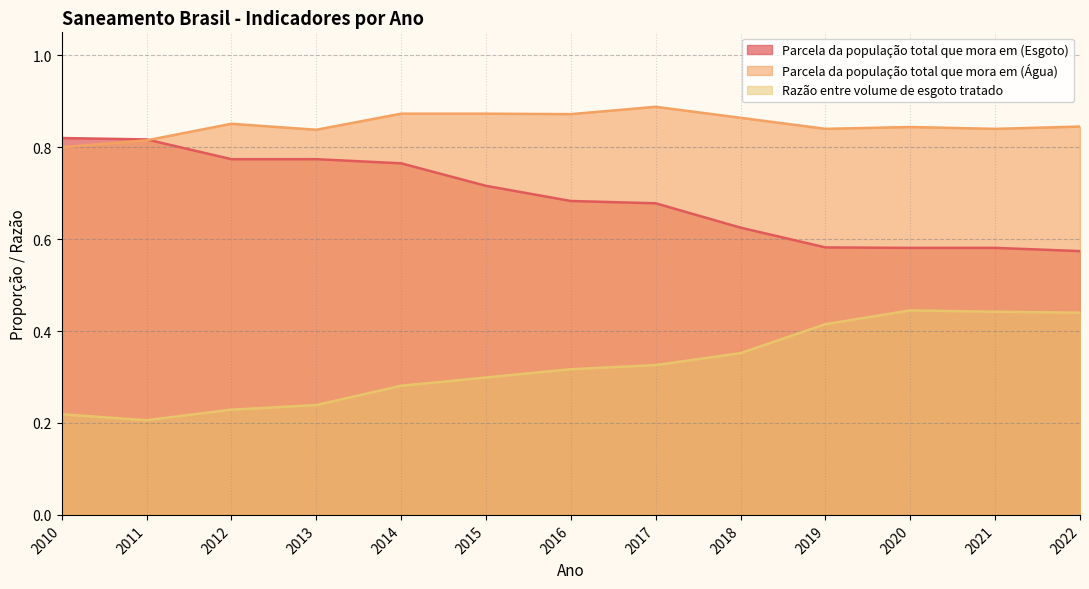

Which series changed the most between 2021 and 2022?

Parcela da população total que mora em (Esgoto)